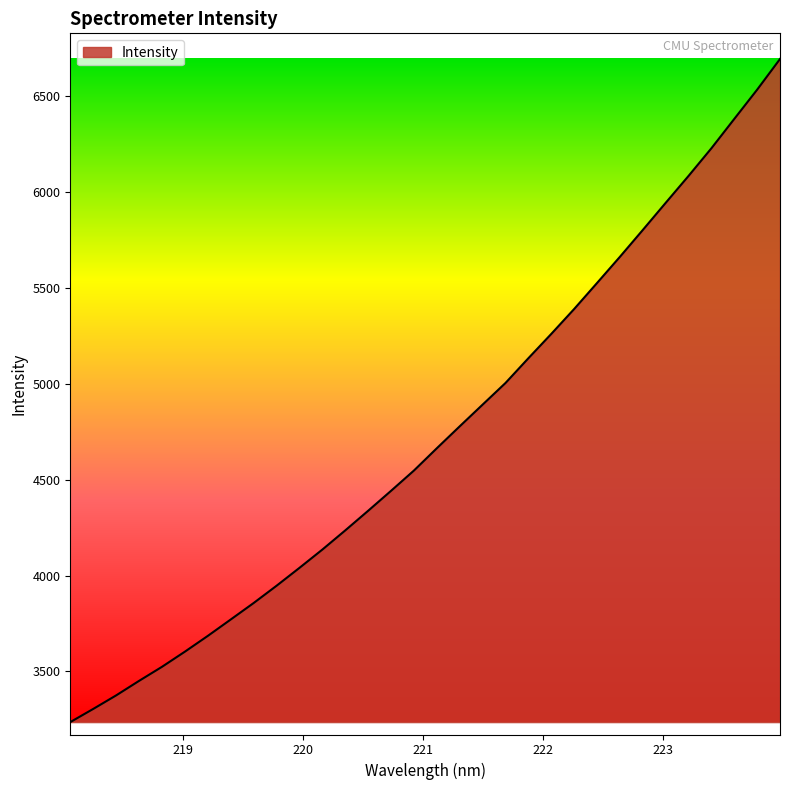

What is the difference between the maximum and minimum values?

3460.2